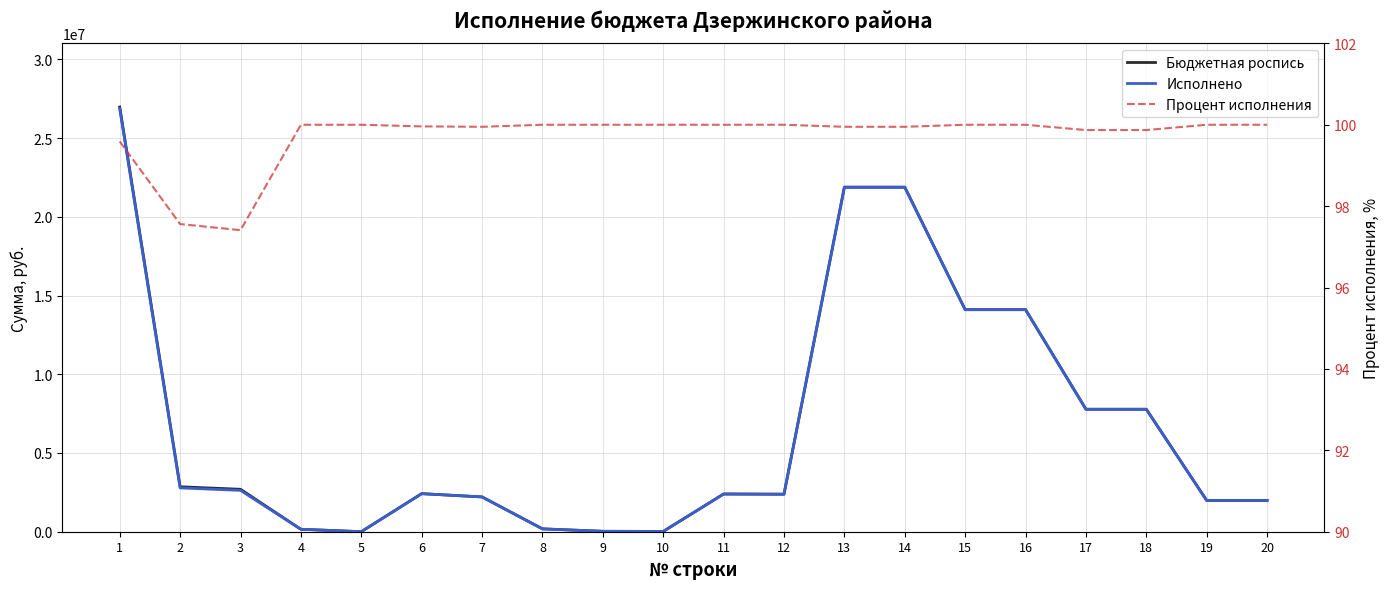

True or false: Бюджетная роспись and Процент исполнения cross at least once.

False